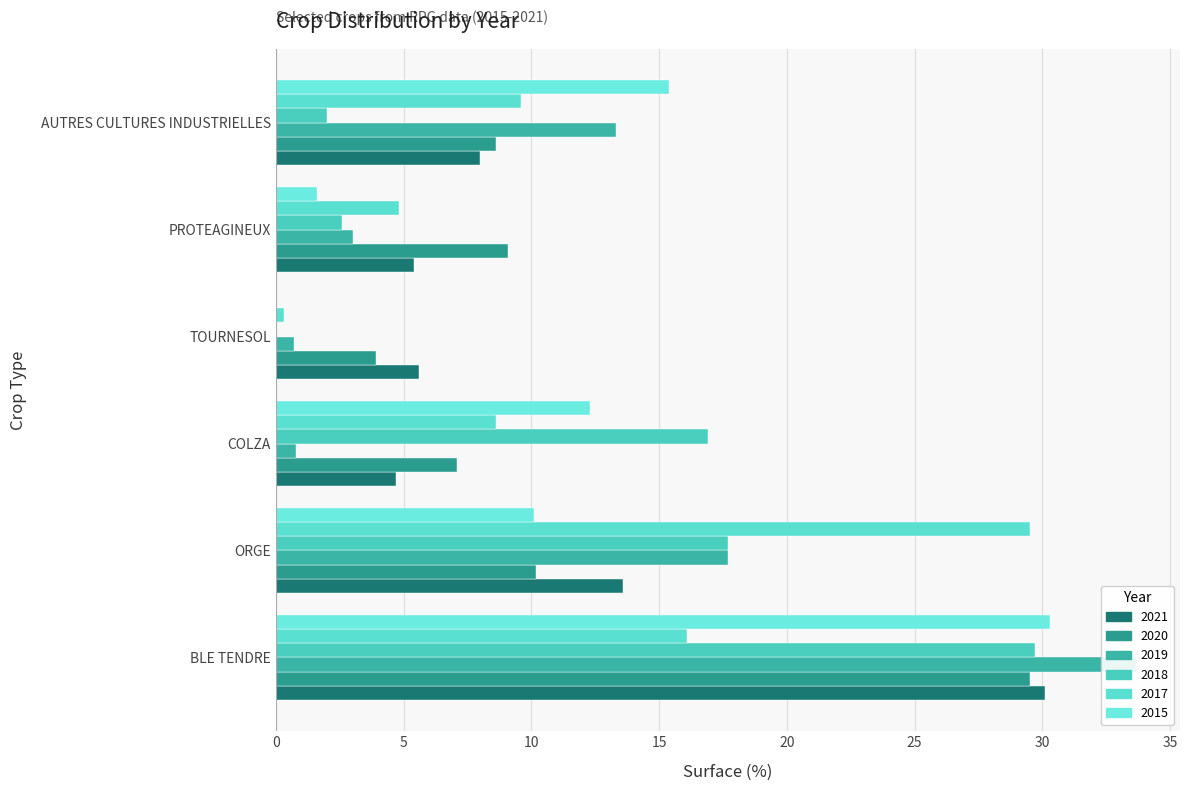

What is the value of the 2021 bar at the 2nd from the left?

13.6